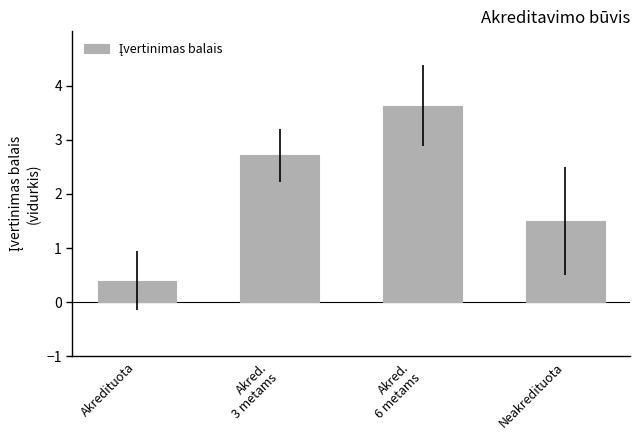

Rank the categories by value from highest to lowest.

Akred.
6 metams, Akred.
3 metams, Neakredituota, Akredituota